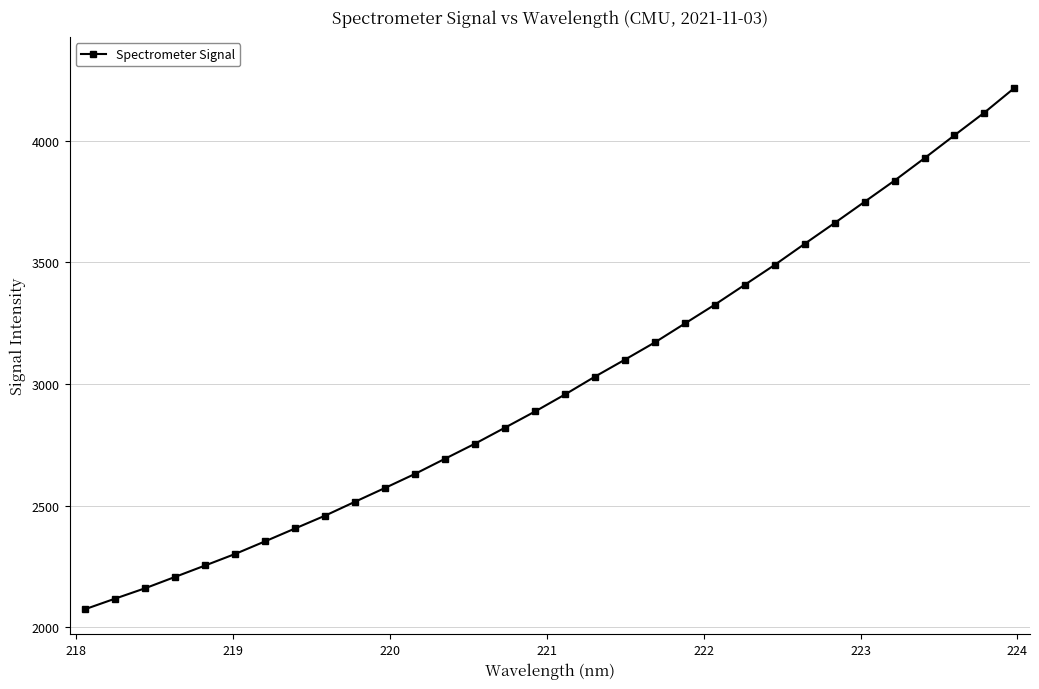

What is the maximum value shown in the chart?

4216.1